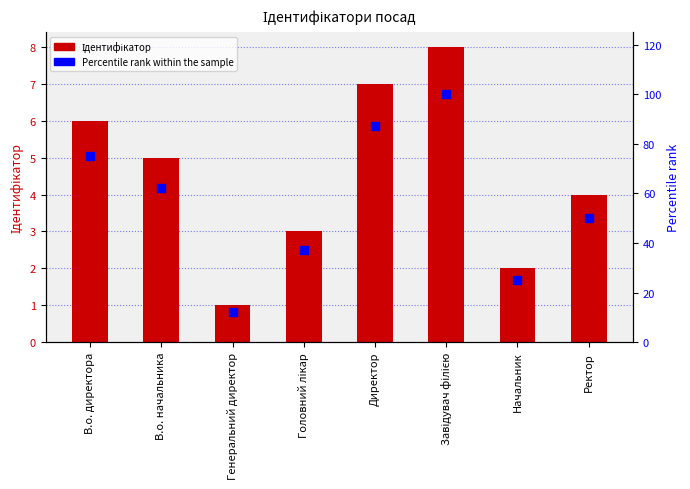

What is the total value across all series at Головний лікар?

40